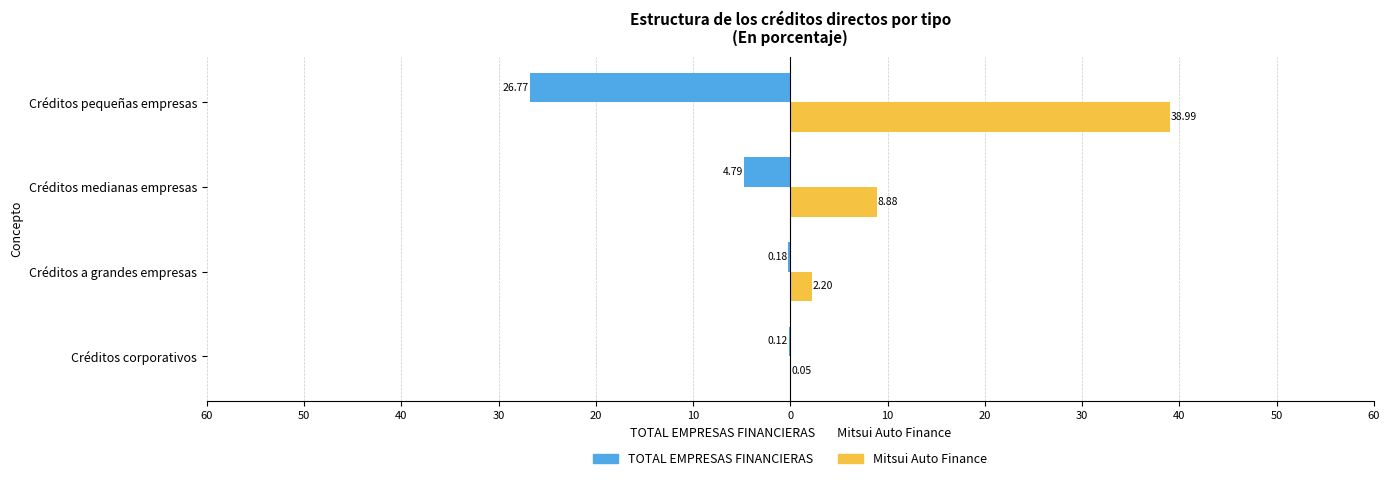

What are all the series names shown in the legend?

TOTAL EMPRESAS FINANCIERAS, Mitsui Auto Finance